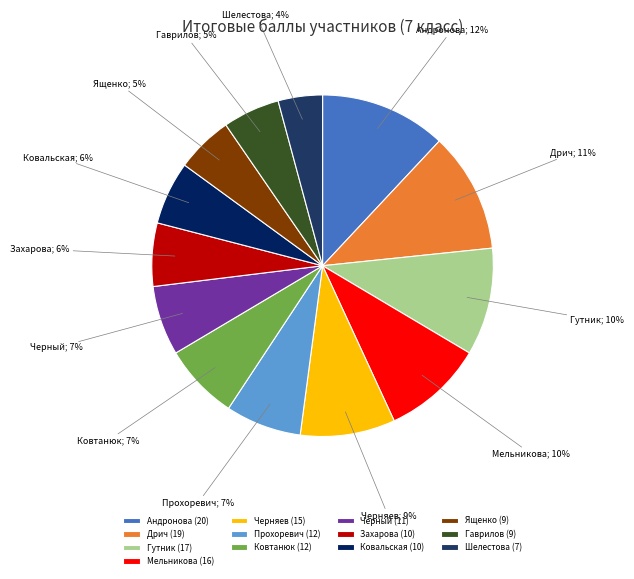

What is the ratio of the value at Ященко to the value at Дрич?

0.5